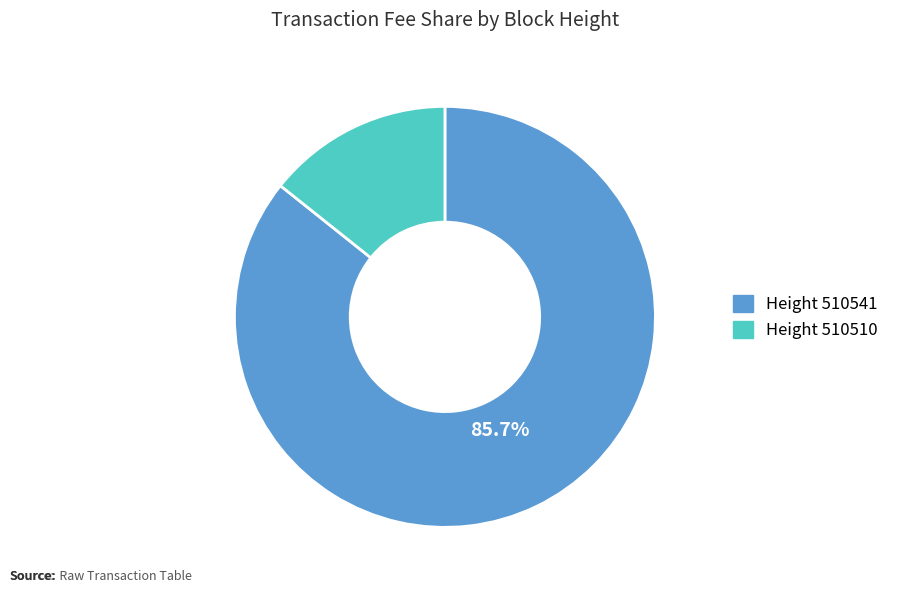

Does any single category account for the majority?

Yes